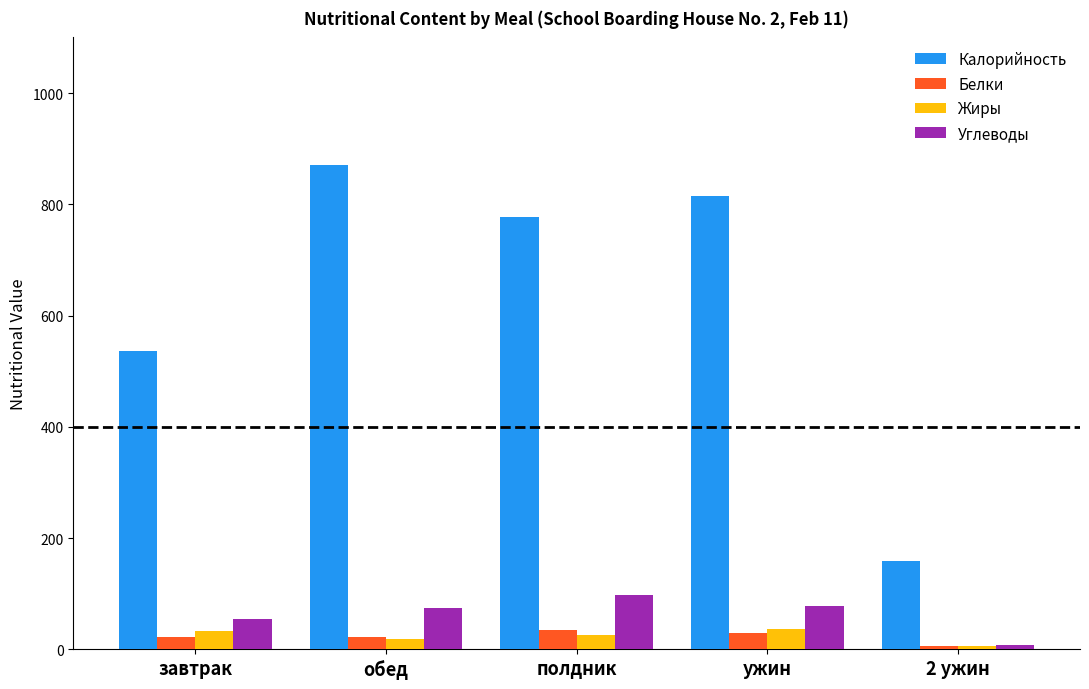

What is the difference between the maximum and minimum values in the Углеводы series?

89.7